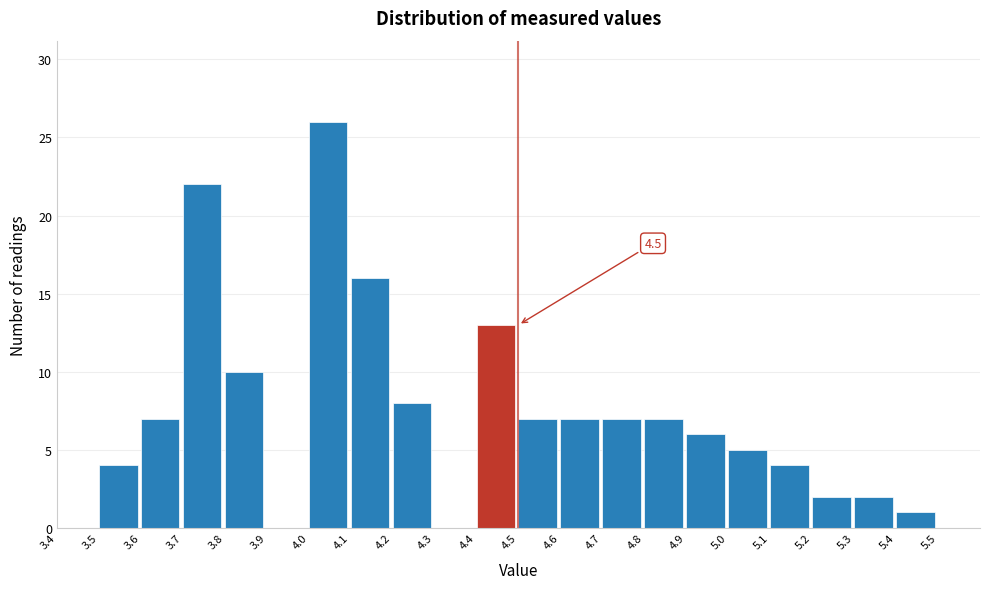

Which range on the x-axis has the tallest bar?

4.0 to 4.1